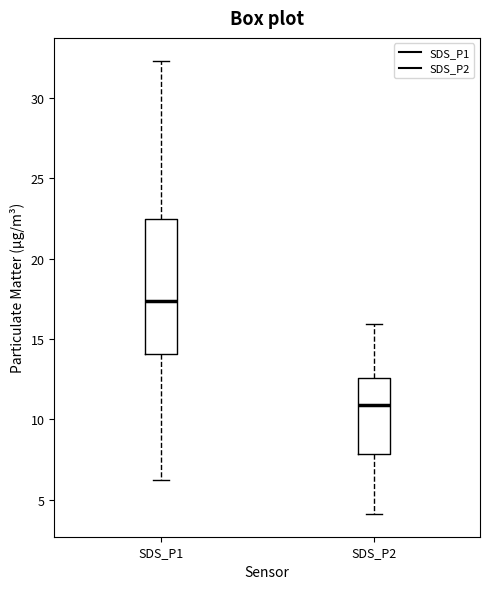

Where does the lower whisker of the box for SDS_P2 end on the y-axis? The values are not printed on the chart, so give them approximately, as read against the axis.

4.0